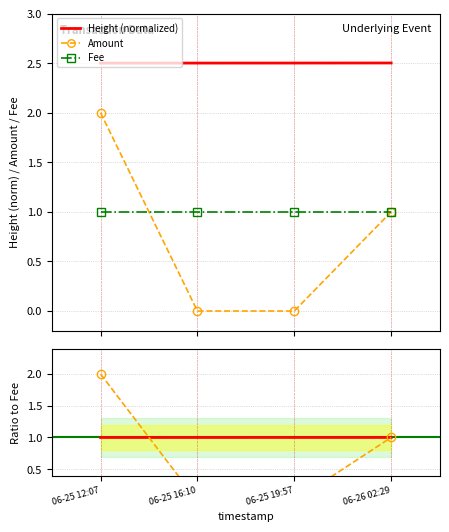

What is the value of the Height ratio point at the 1st from the left?

1.0